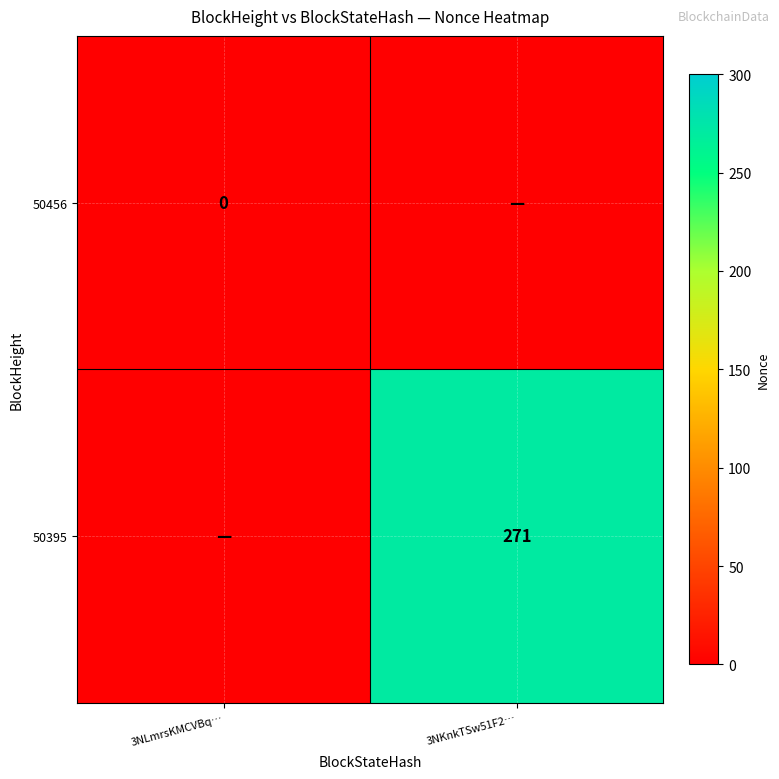

Is the value of 50456 at 3NLmrsKMCVBq… greater than the value of 50395 at 3NKnkTSw51F2…?

No